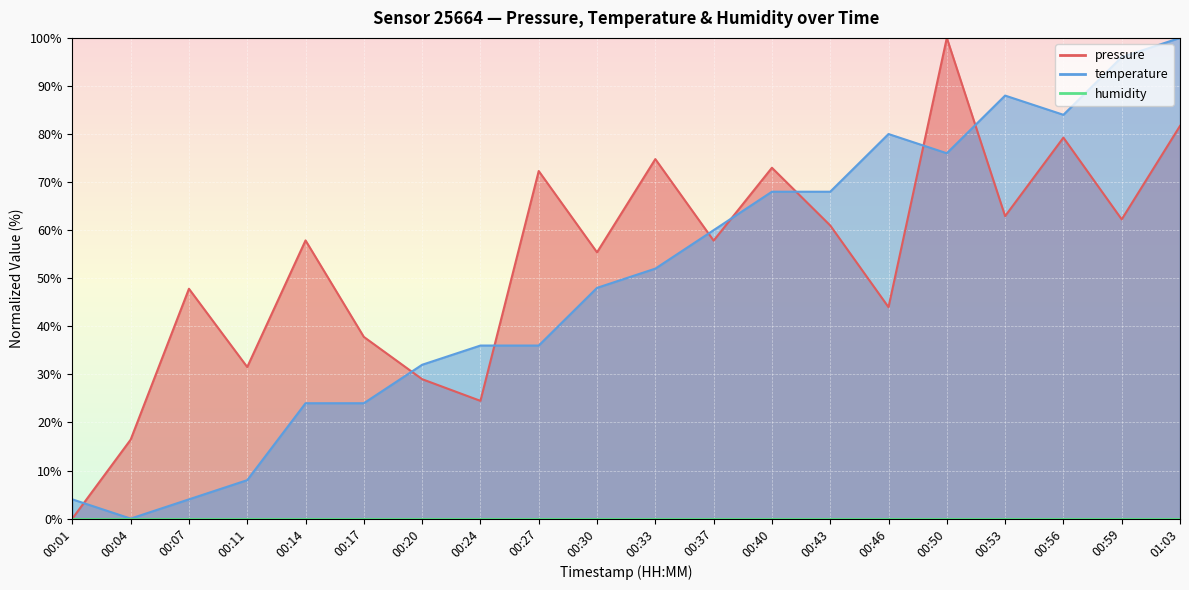

What is the approximate value of temperature at 00:56?

84.0